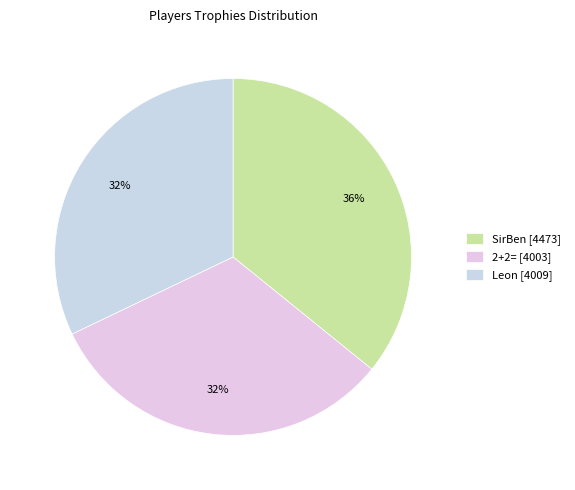

Is there a majority slice in this chart?

No